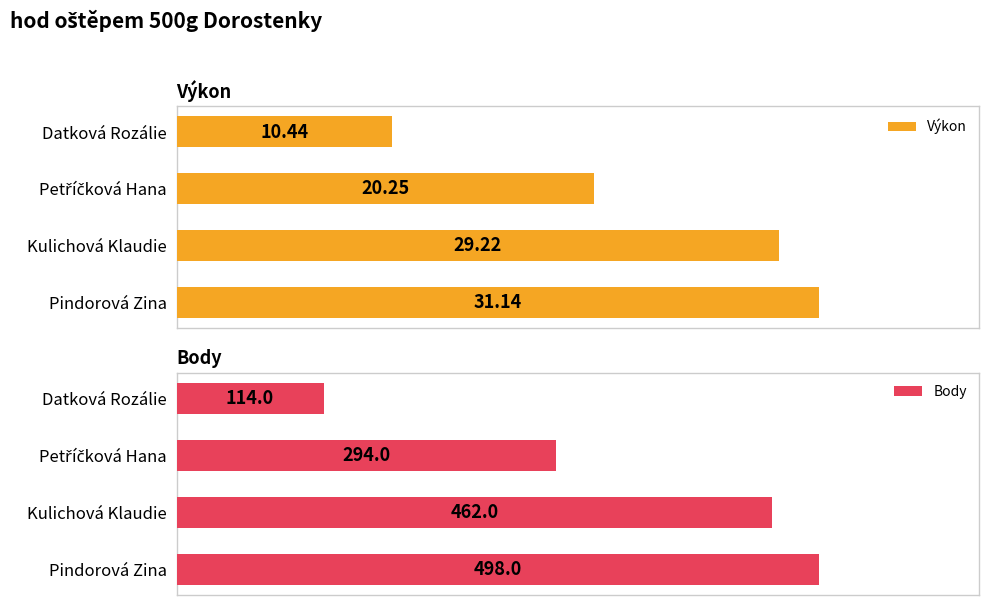

What are all the series names shown in the legend?

Výkon, Body